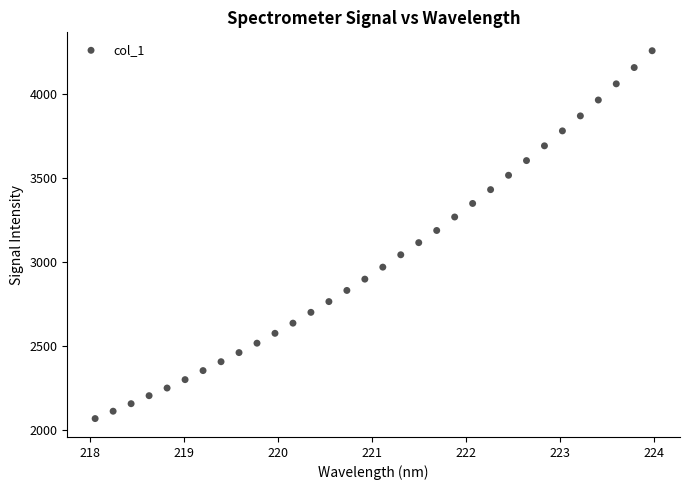

What is the range of X values (max minus min)?

5.9